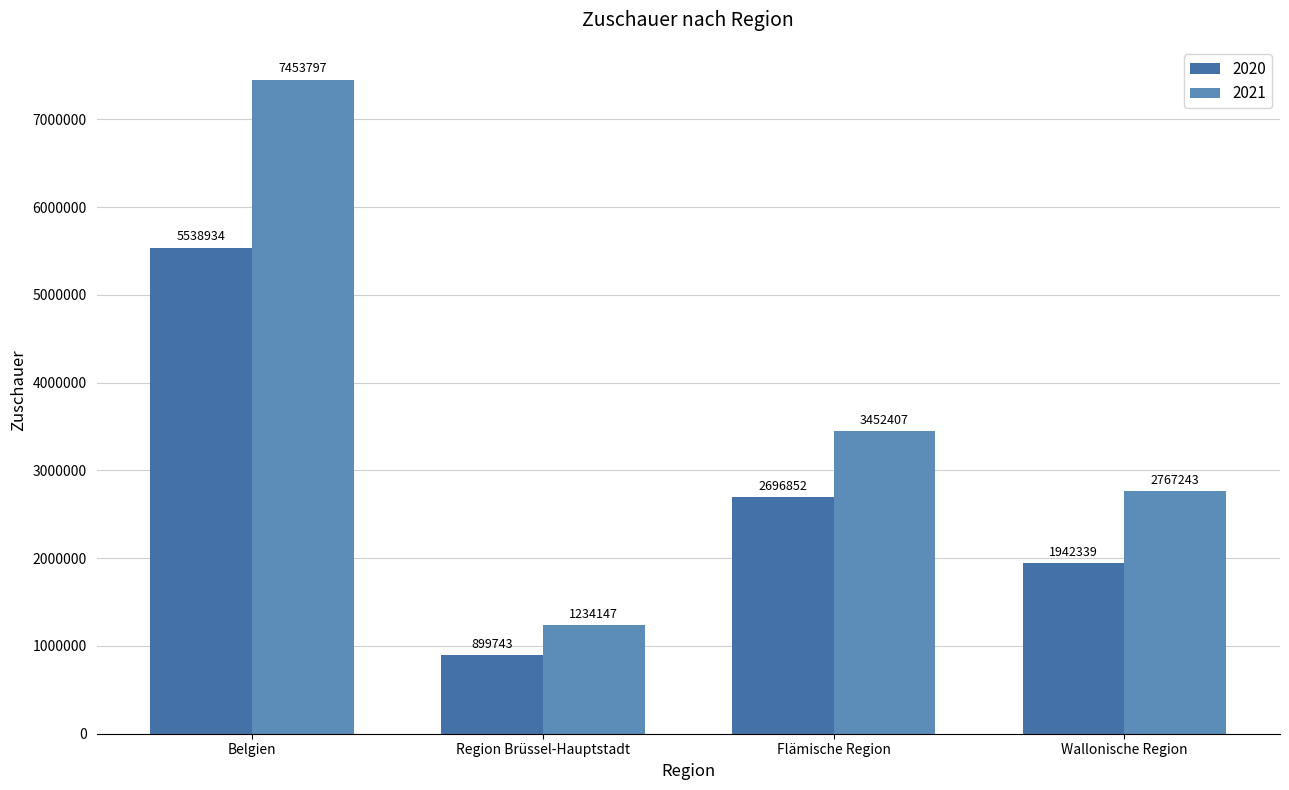

Which series has the widest spread of values?

2021